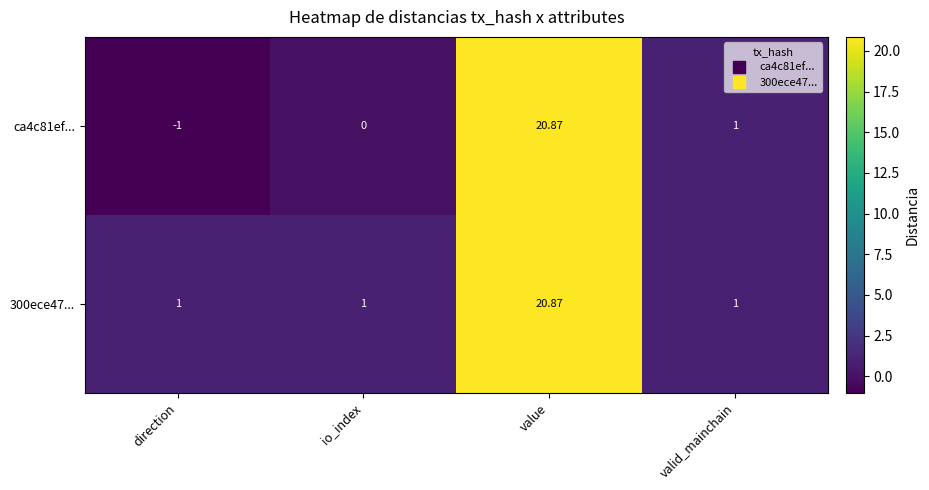

How many data points in ca4c81ef... are less than 1?

2